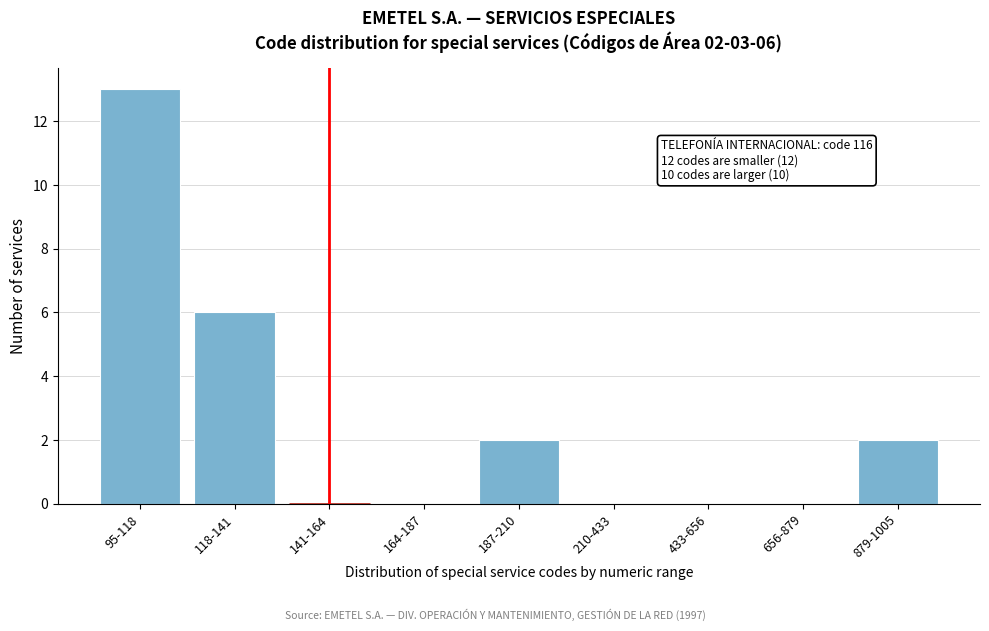

Reading left to right, list all the values displayed in this chart.

95-118=13	118-141=6	141-164=0	164-187=0	187-210=2	210-433=0	433-656=0	656-879=0	879-1005=2